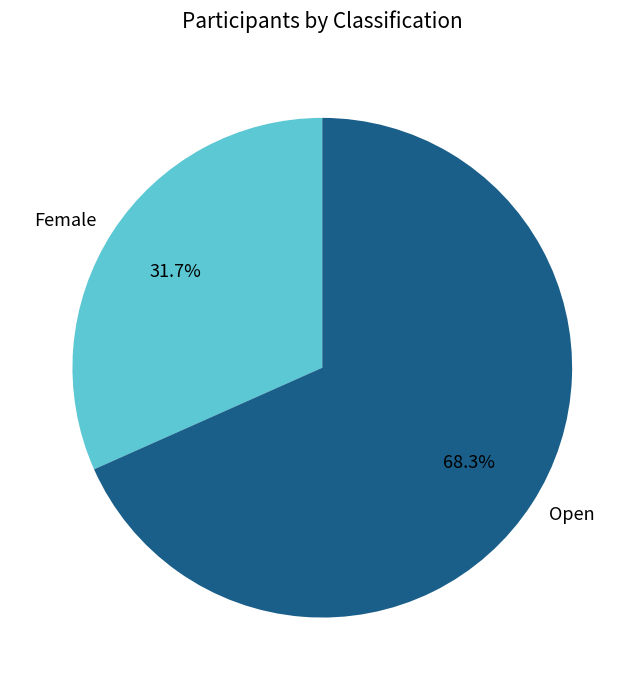

To the nearest percent, what is the average slice percentage?

50%